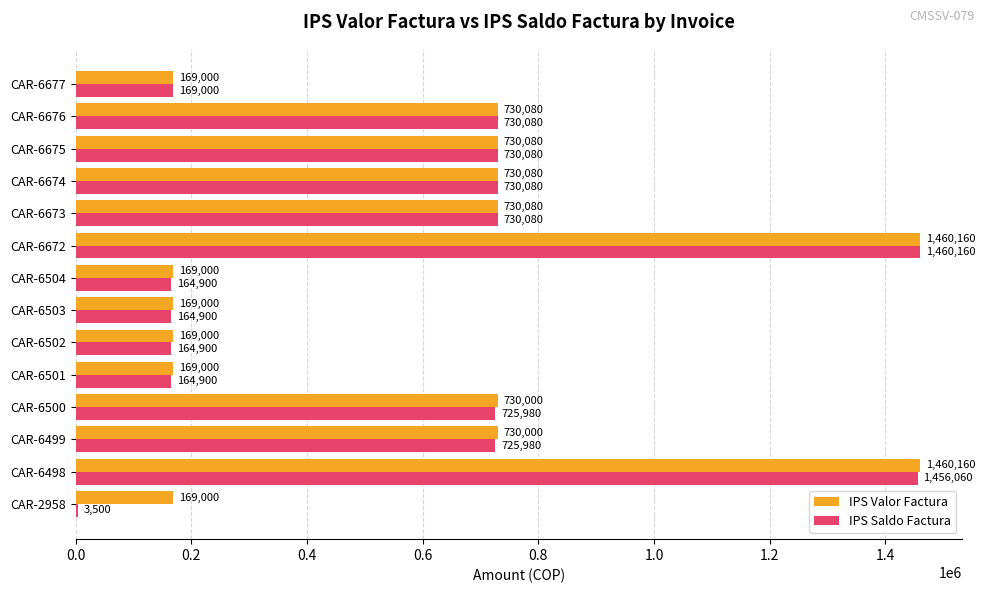

True or false: IPS Valor Factura has a value of 169000 at CAR-6502.

True